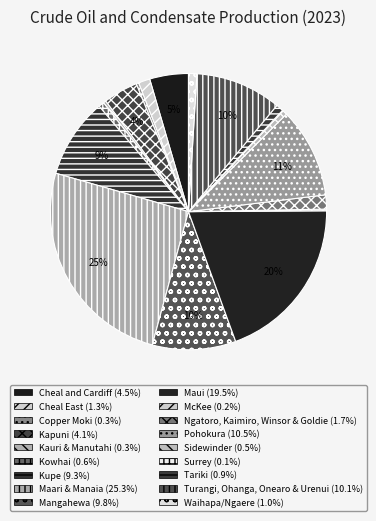

True or false: Ngatoro, Kaimiro, Winsor & Goldie accounts for 1% of the total.

False